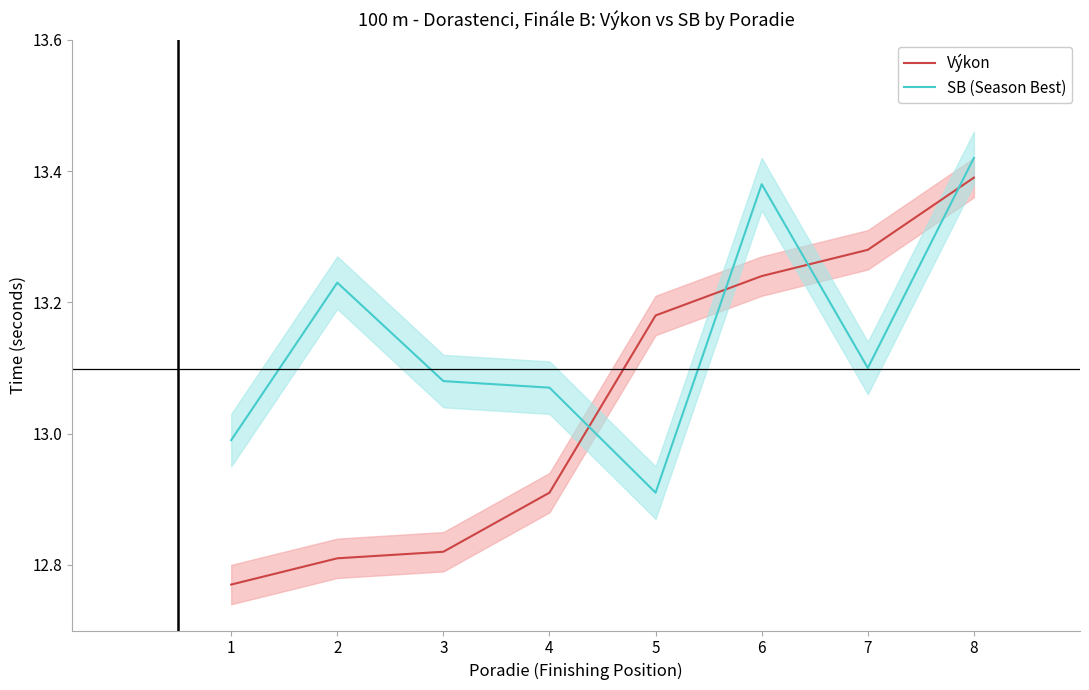

List the series in order of their peak value, highest first.

SB (Season Best), Výkon